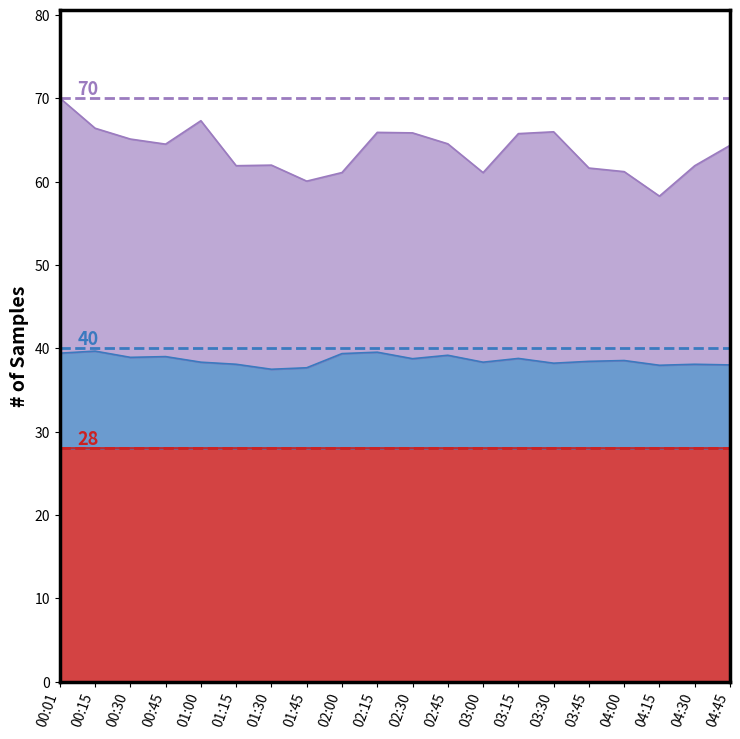

List the series in order of their overall mean, highest first.

Min_cycle, SDS_P1, SDS_P2